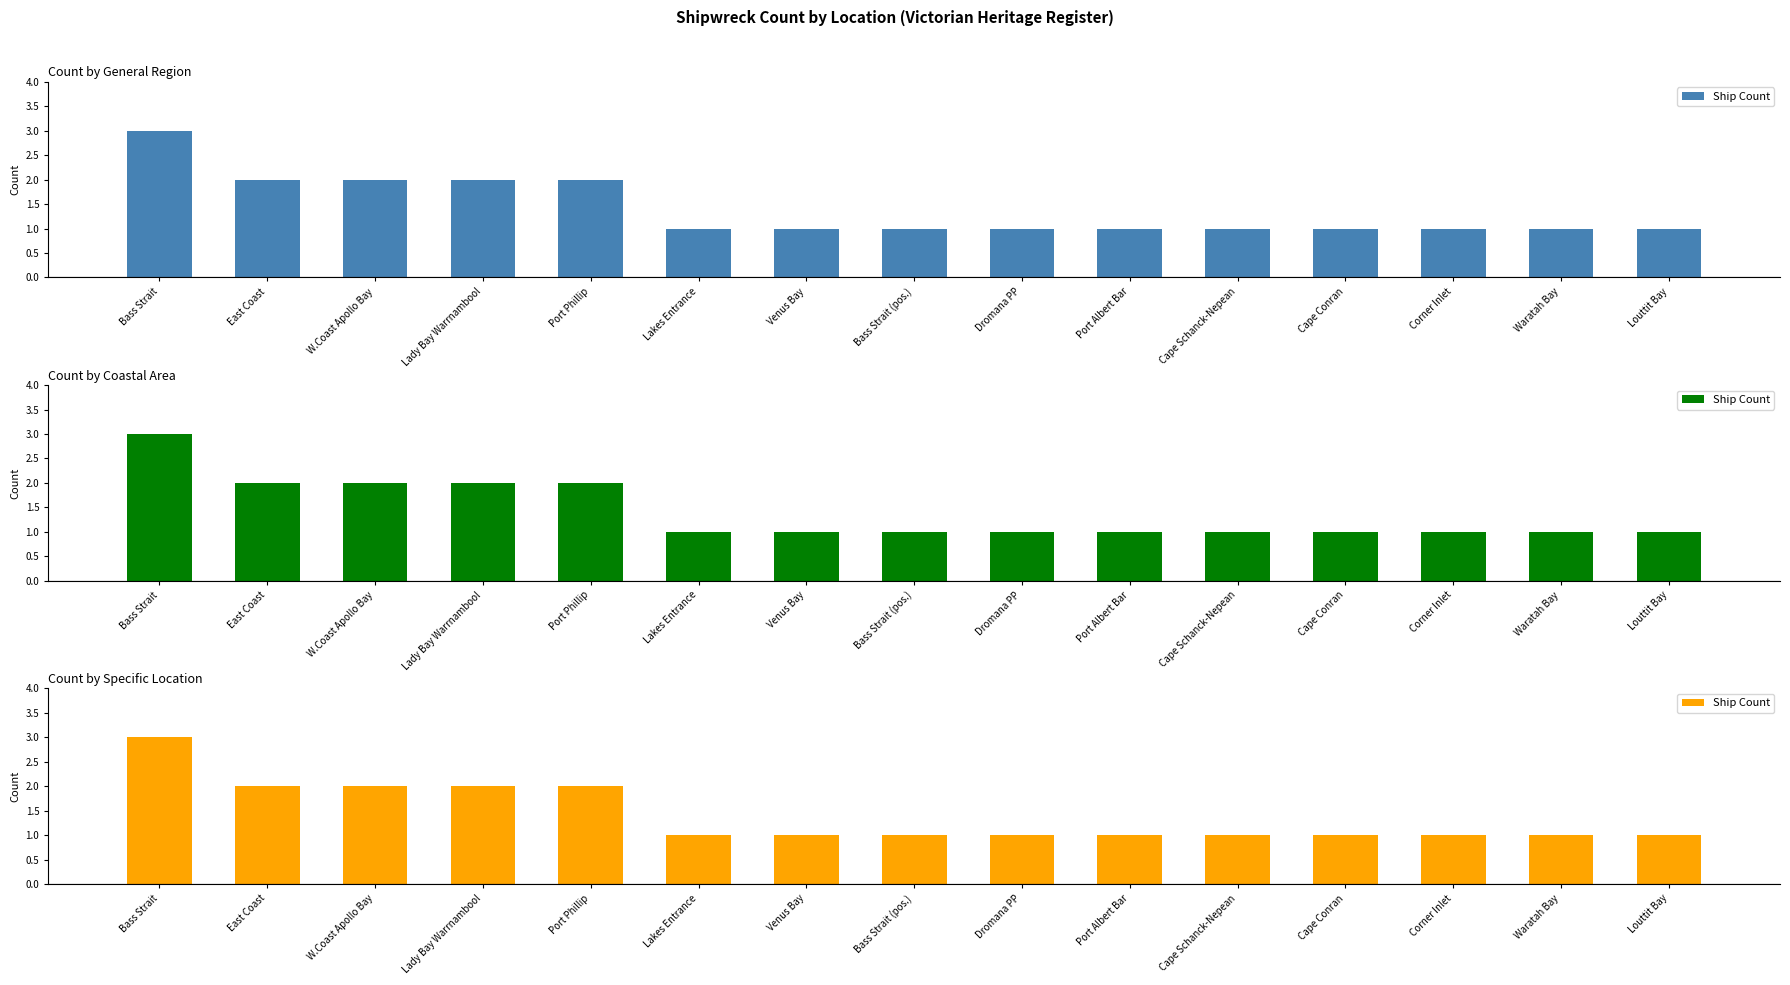

What is the maximum value shown in the chart?

3